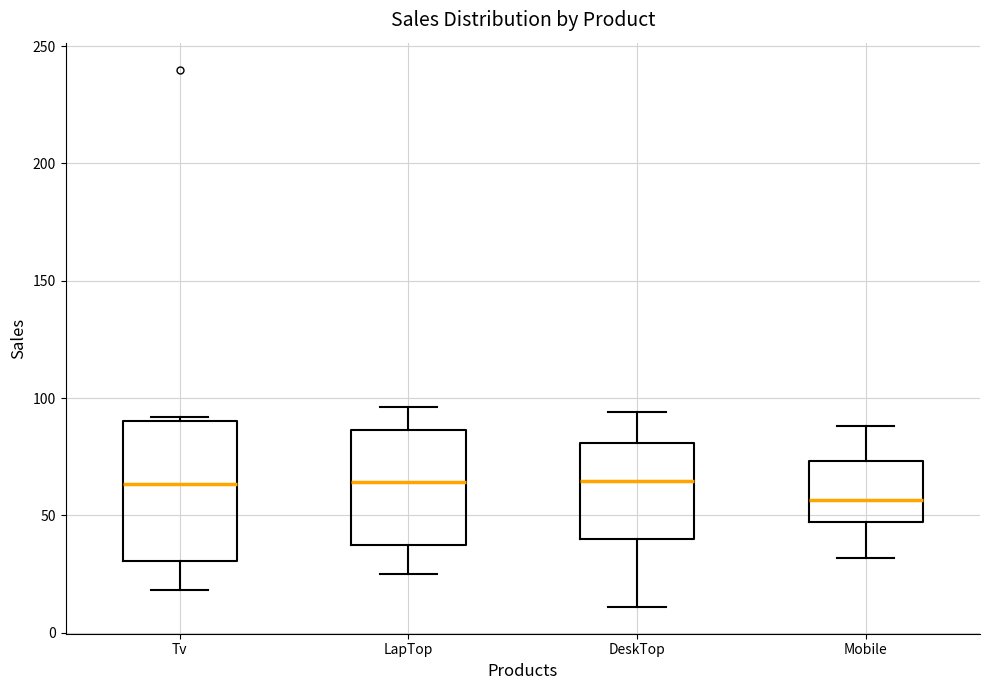

Reading left to right, transcribe this box plot: for each box, give where its median line is, the range the box spans, and where its two whiskers end, as read against the y-axis. The values are not printed on the chart, so give them approximately, as read against the axis.

Tv: median 65, box 30 to 90, whiskers 20 to 90 (just above the box's upper edge)
LapTop: median 65, box 35 to 85, whiskers 25 to 95
DeskTop: median 65, box 40 to 80, whiskers 10 to 95
Mobile: median 55, box 45 to 75, whiskers 30 to 90